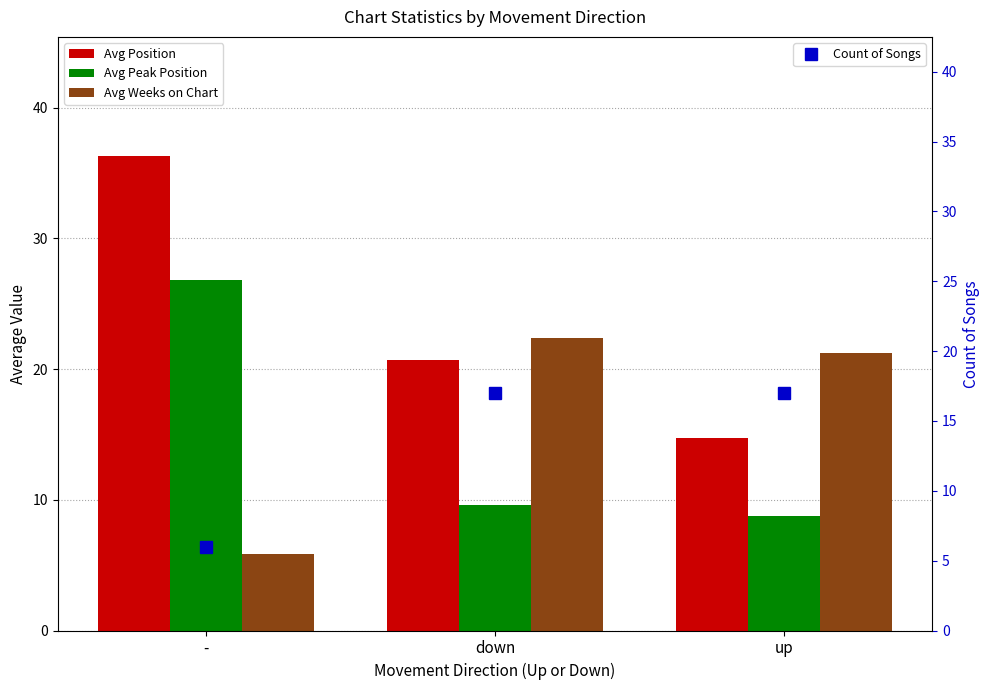

Is the value of Count of Songs at down greater than the value of Avg Position at down?

No